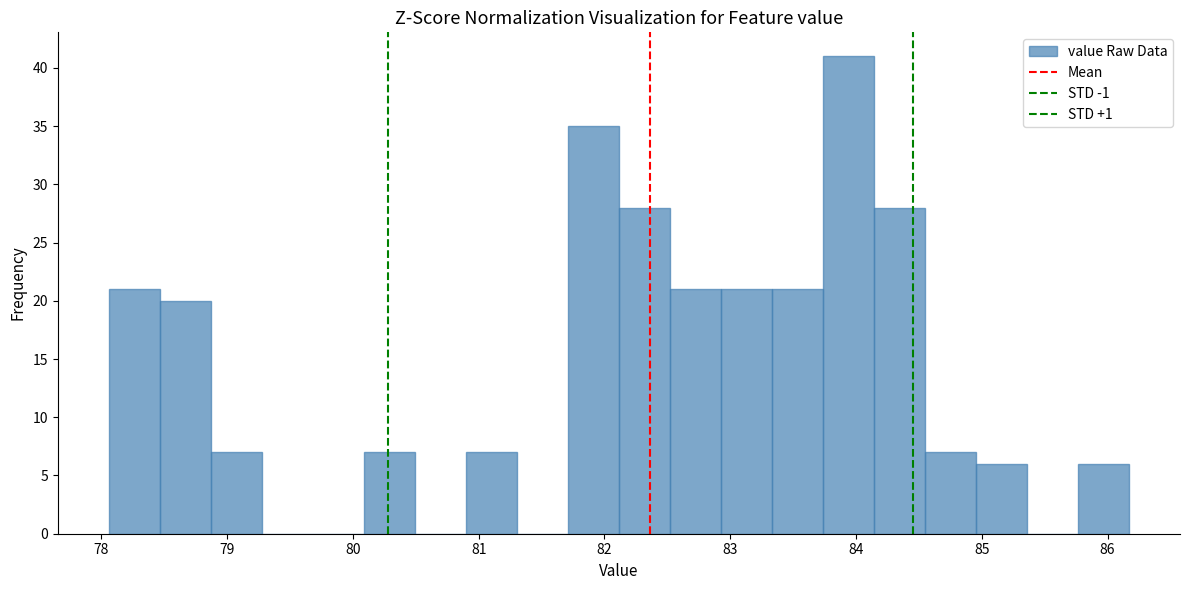

What is the height of the bar covering 85.0 to 85.4 on the x-axis? Neither the bar edges nor the heights are printed on the chart, so give them approximately, as read against the axes.

6